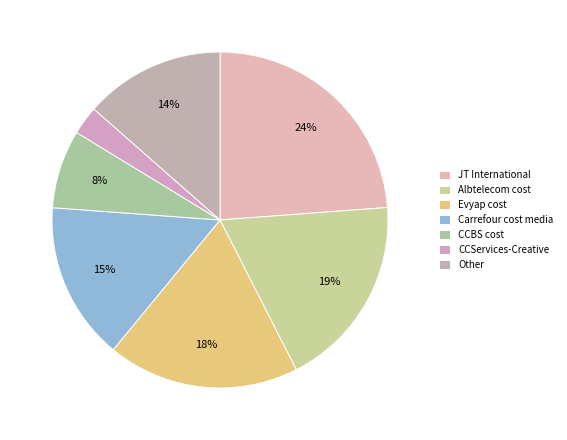

What percentage is the CCBS cost slice, to the nearest percent?

8%